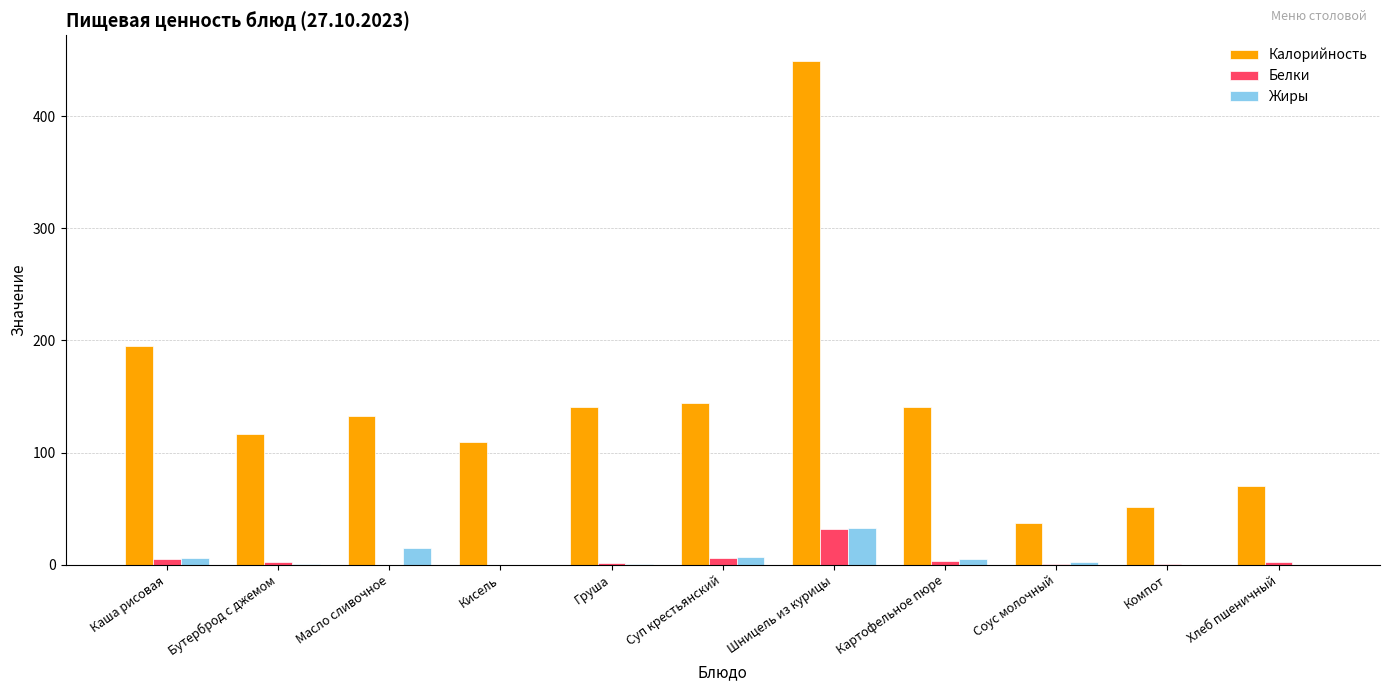

Where is Калорийность nearest to the value 243?

Каша рисовая